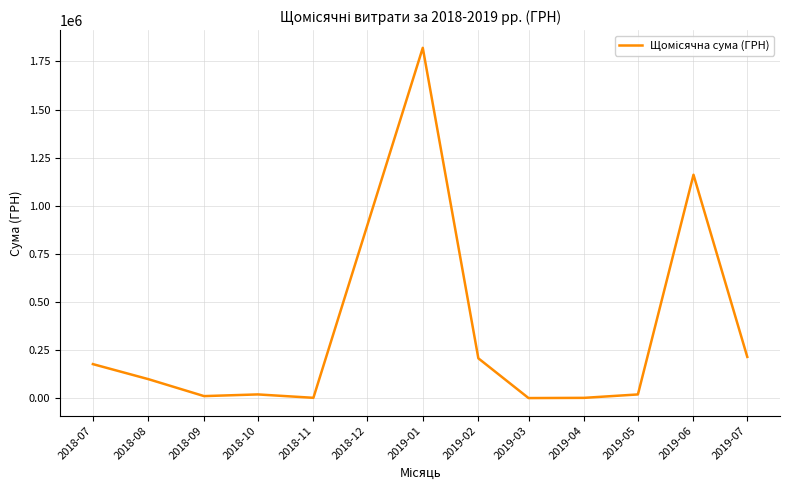

What is the greatest value displayed?

1820837.5